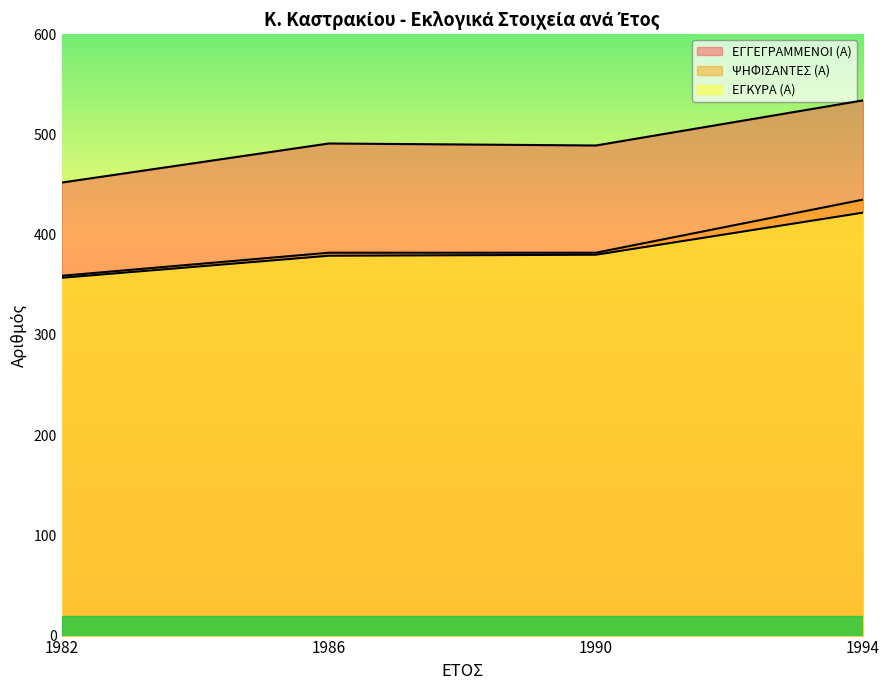

True or false: ΕΓΚΥΡΑ (Α) and ΨΗΦΙΣΑΝΤΕΣ (Α) intersect in this chart.

False